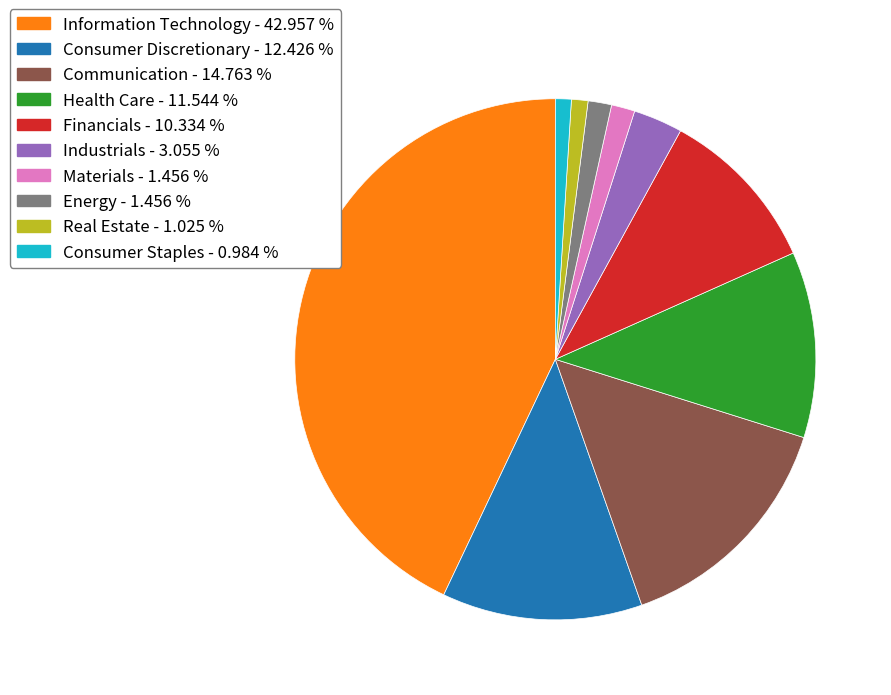

Does Financials represent more than half of the total?

No